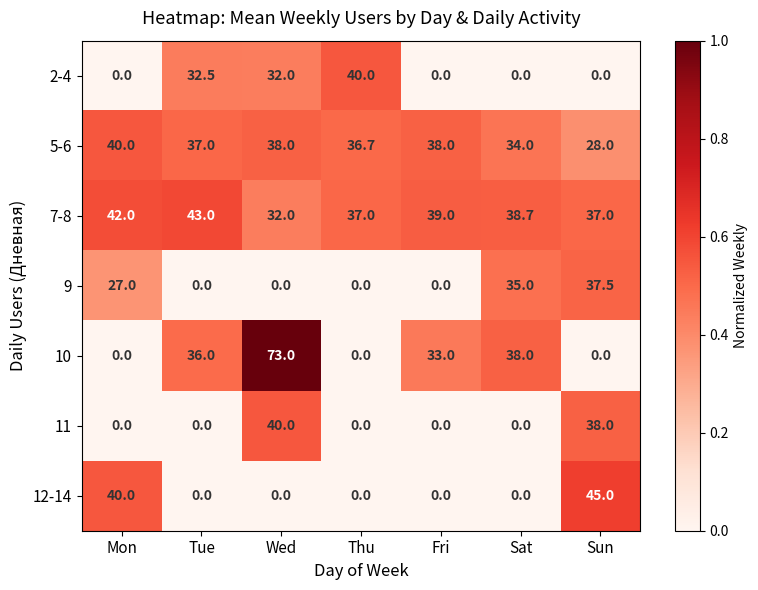

Which series has the largest total across all categories?

7-8